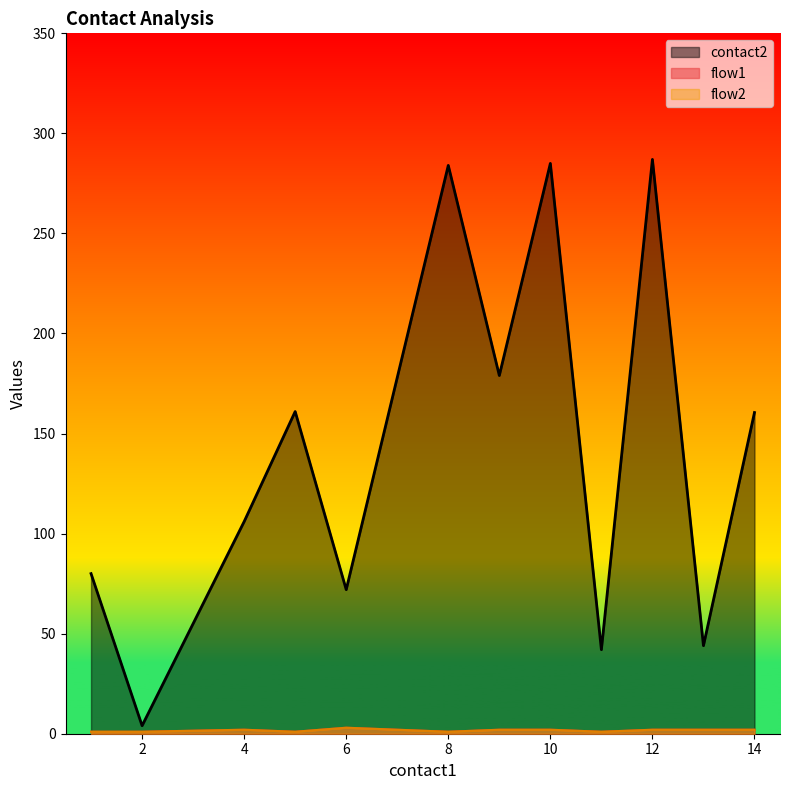

How many categories are shown in the chart?

20